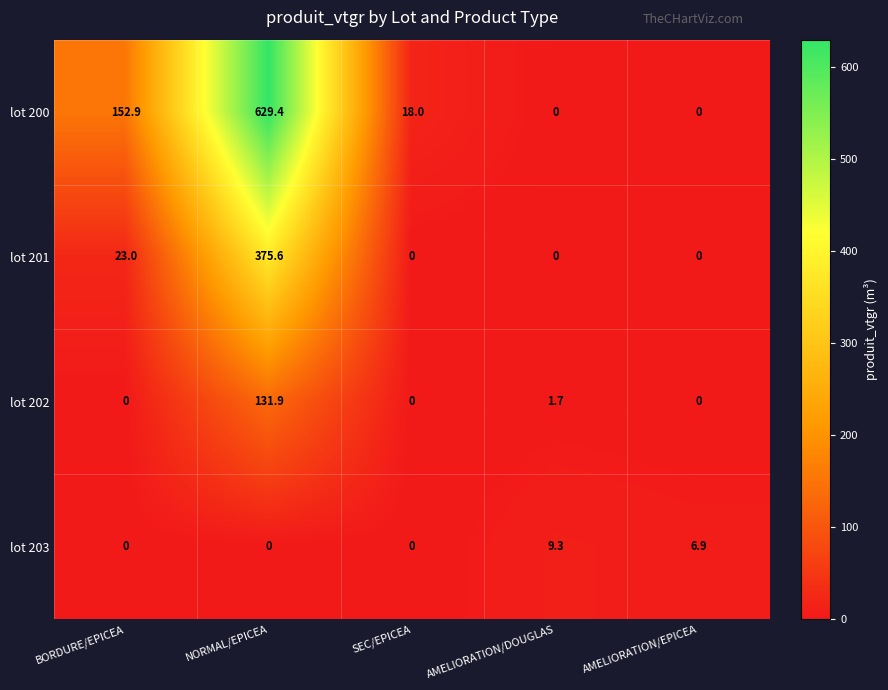

The lot 201 series shows -246.4 at SEC/EPICEA. True or false?

False